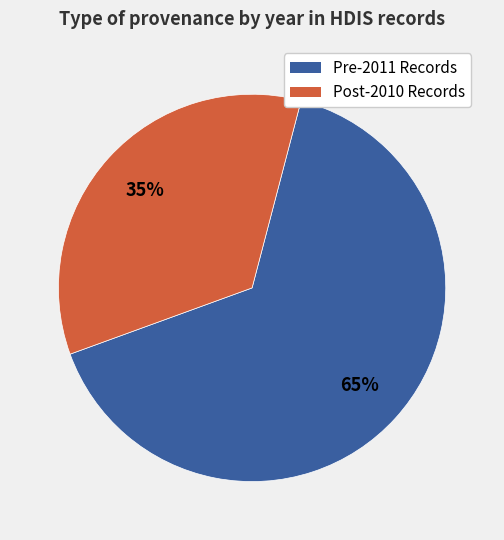

Is there a majority slice in this chart?

Yes